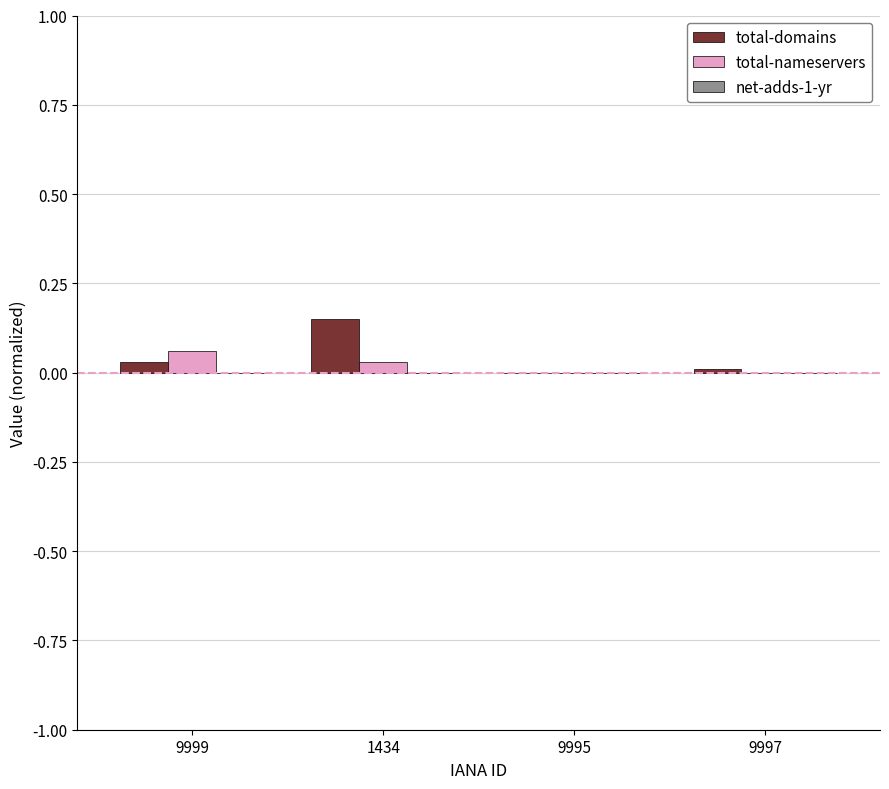

The total-domains series shows 0.0 at 9995. True or false?

True